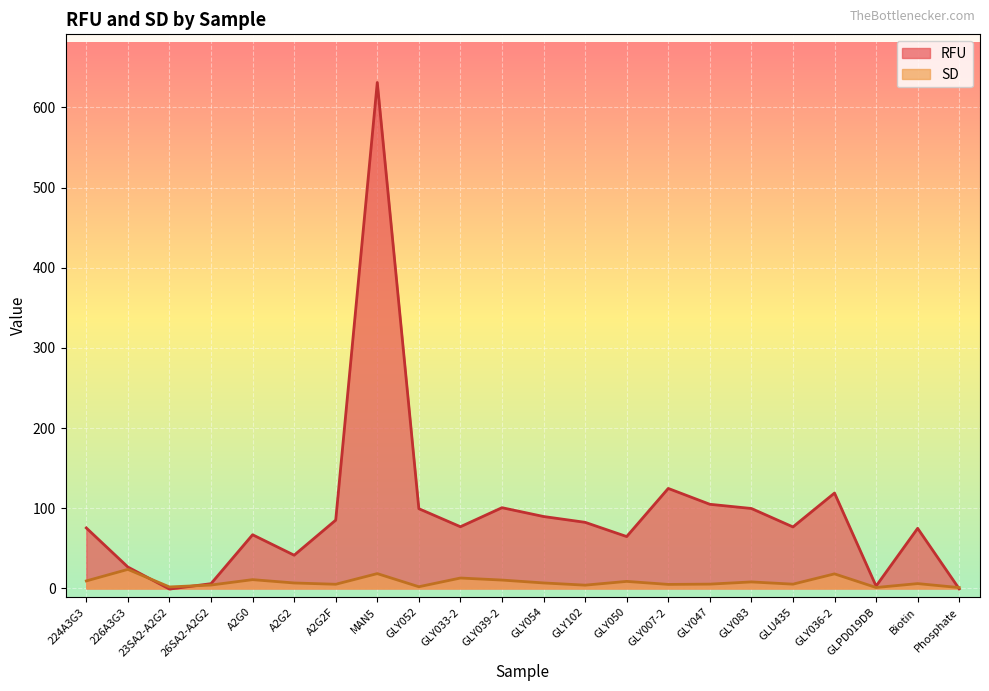

What is the smallest value displayed?

-0.8